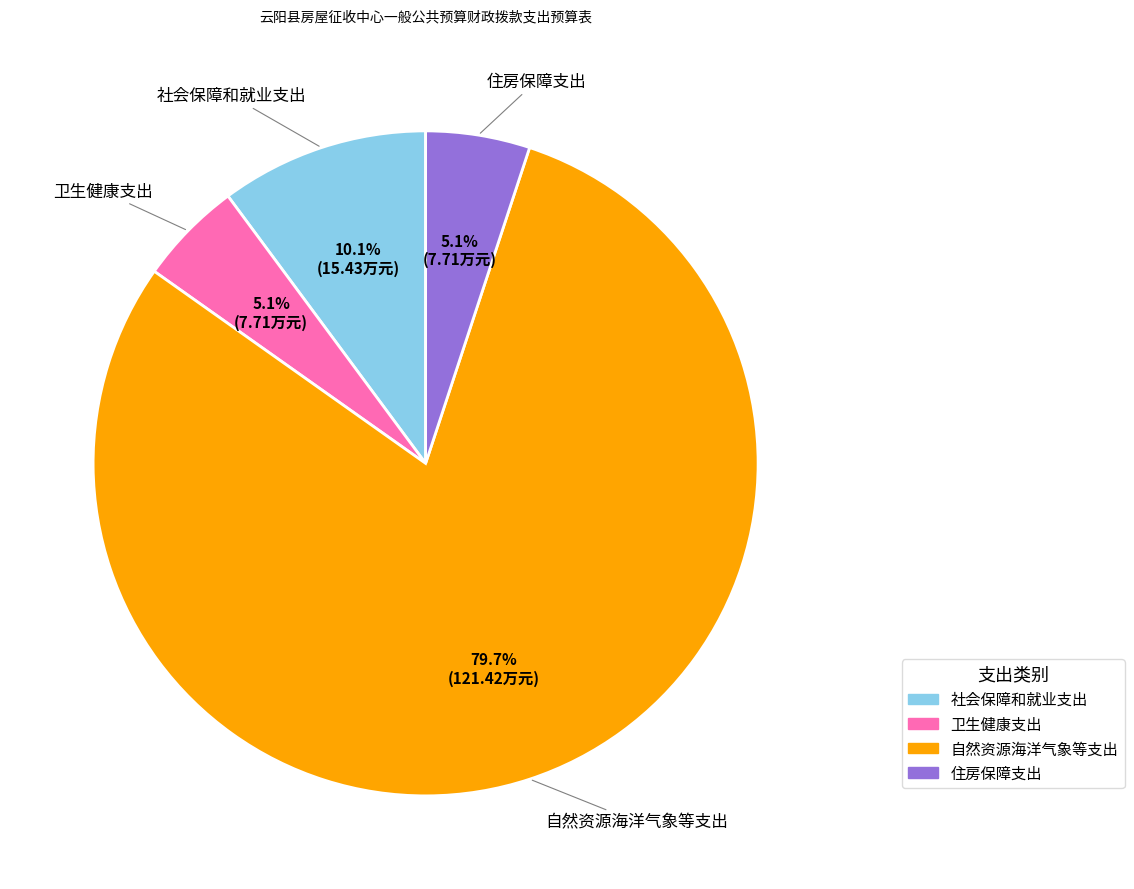

Approximately how many times larger is the value at 住房保障支出 compared to 卫生健康支出?

1.0